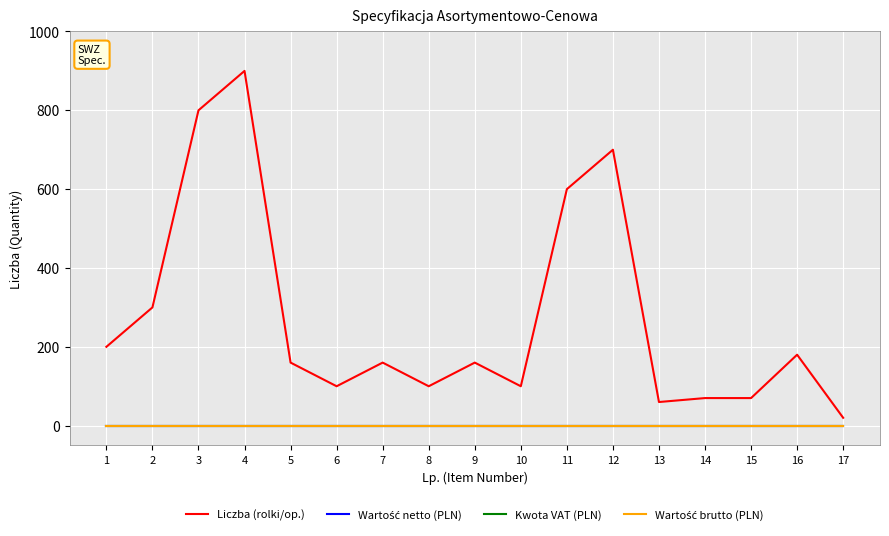

True or false: Kwota VAT (PLN) has more than 0 points higher than both neighbors.

False